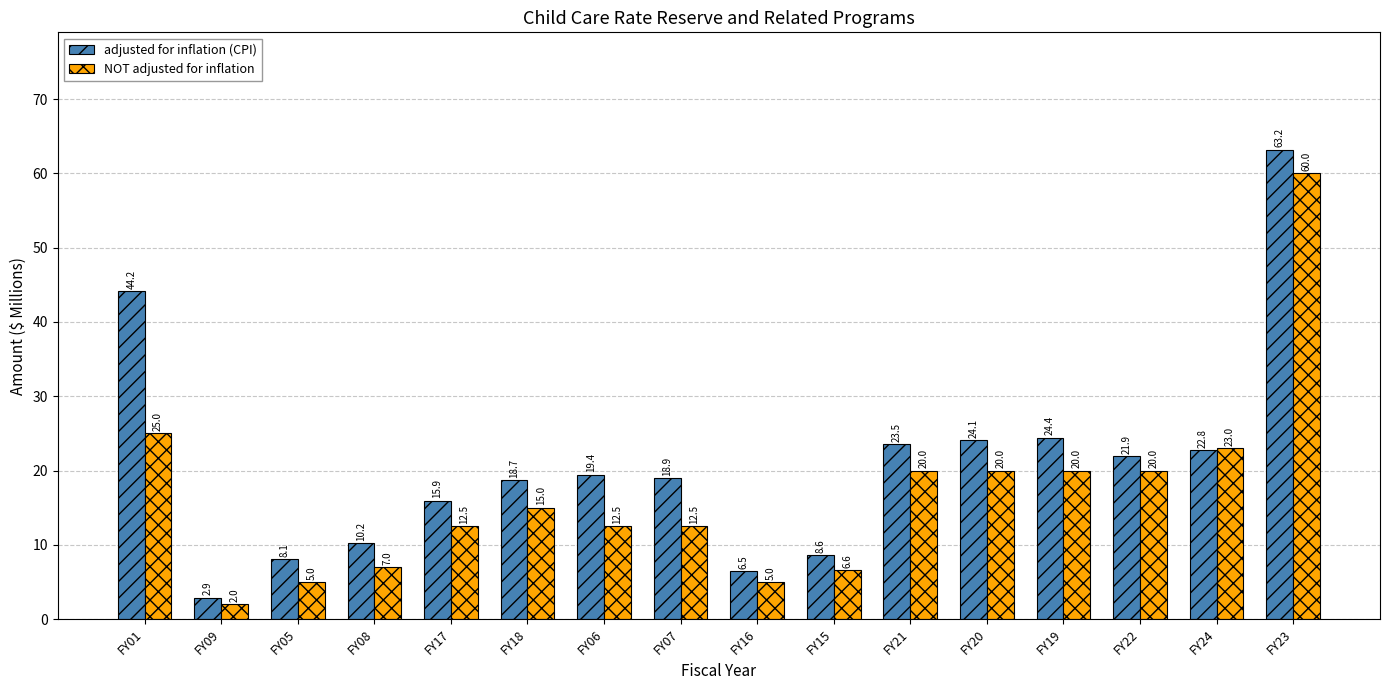

At which label does NOT adjusted for inflation first exceed 15?

FY01